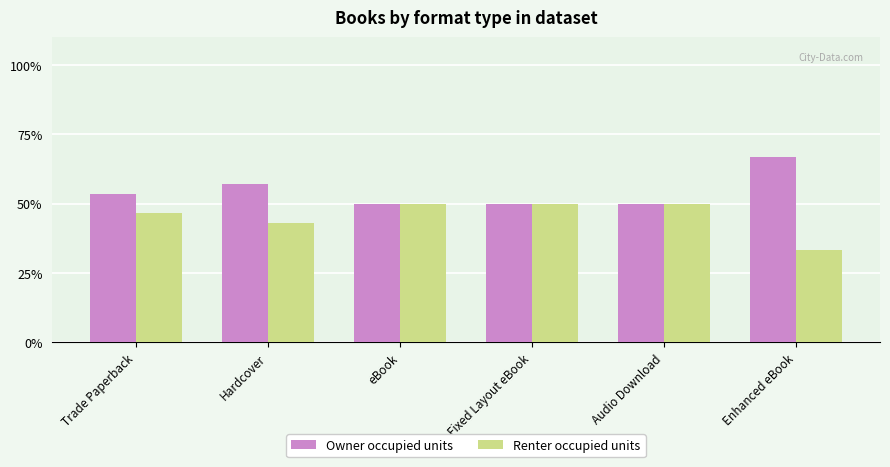

Reading right to left, list all the values displayed in this chart.

Owner occupied units: 66.7	50.0	50.0	50.0	57.1	53.3
Renter occupied units: 33.3	50.0	50.0	50.0	42.9	46.7